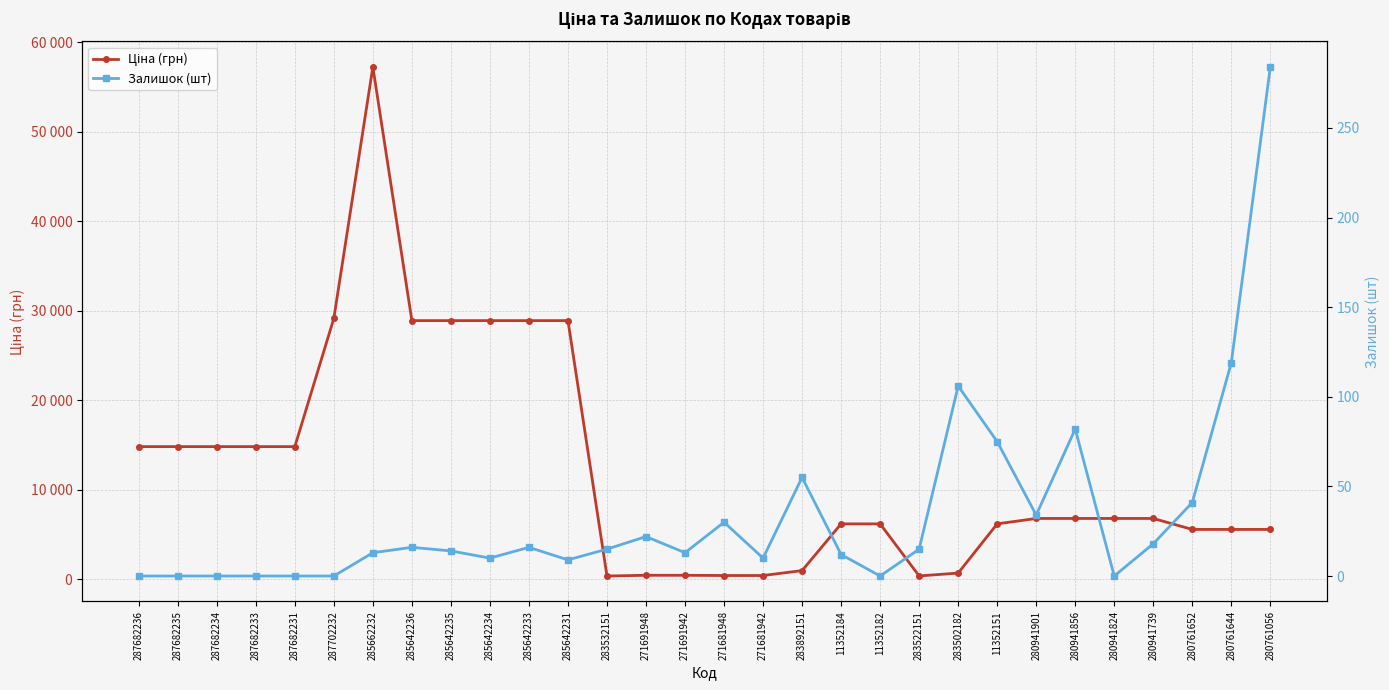

What is the total value across all series at 283532151?

367.6